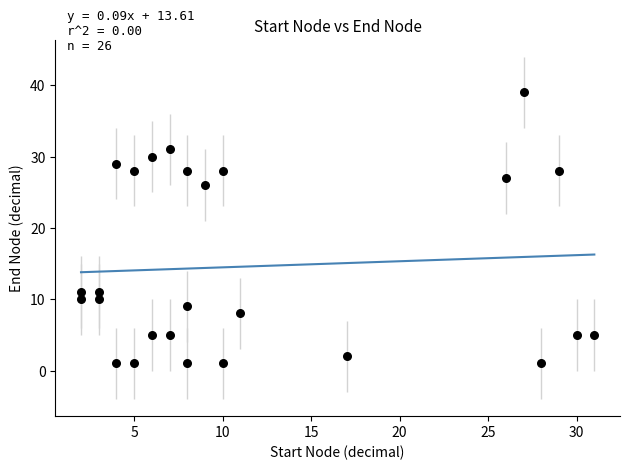

What Y value in the scatter plot is closest to 20?

26